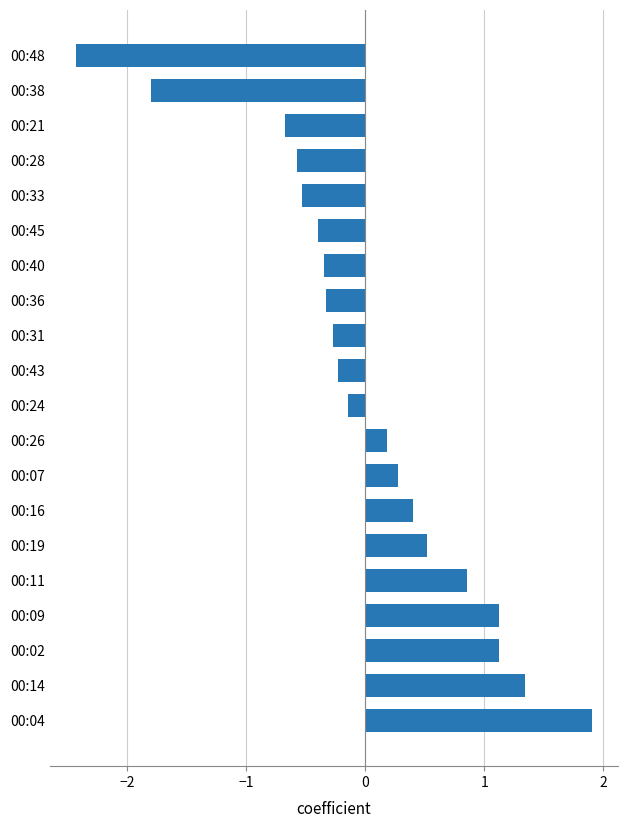

What is the greatest value displayed?

1.9